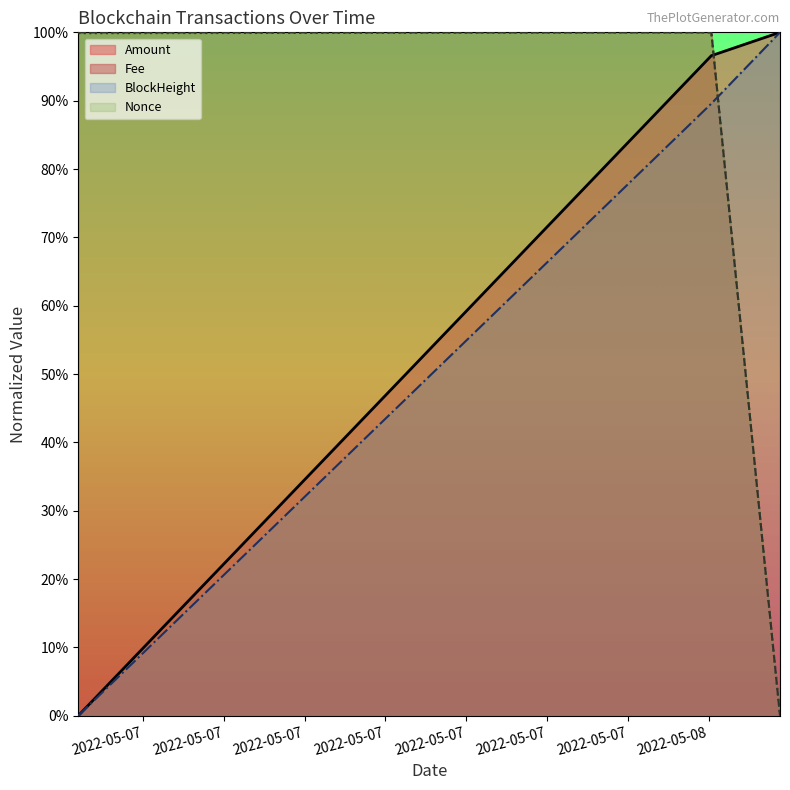

Reading left to right, what are all the values shown in this chart?

Amount: 2022-05-07 00:36:00=0.0	2022-05-08 00:06:00=1.0	2022-05-08 02:39:00=1.0
Fee: 2022-05-07 00:36:00=1.0	2022-05-08 00:06:00=1.0	2022-05-08 02:39:00=0.0
BlockHeight: 2022-05-07 00:36:00=0.0	2022-05-08 00:06:00=0.9	2022-05-08 02:39:00=1.0
Nonce: 2022-05-07 00:36:00=1.0	2022-05-08 00:06:00=1.0	2022-05-08 02:39:00=0.0